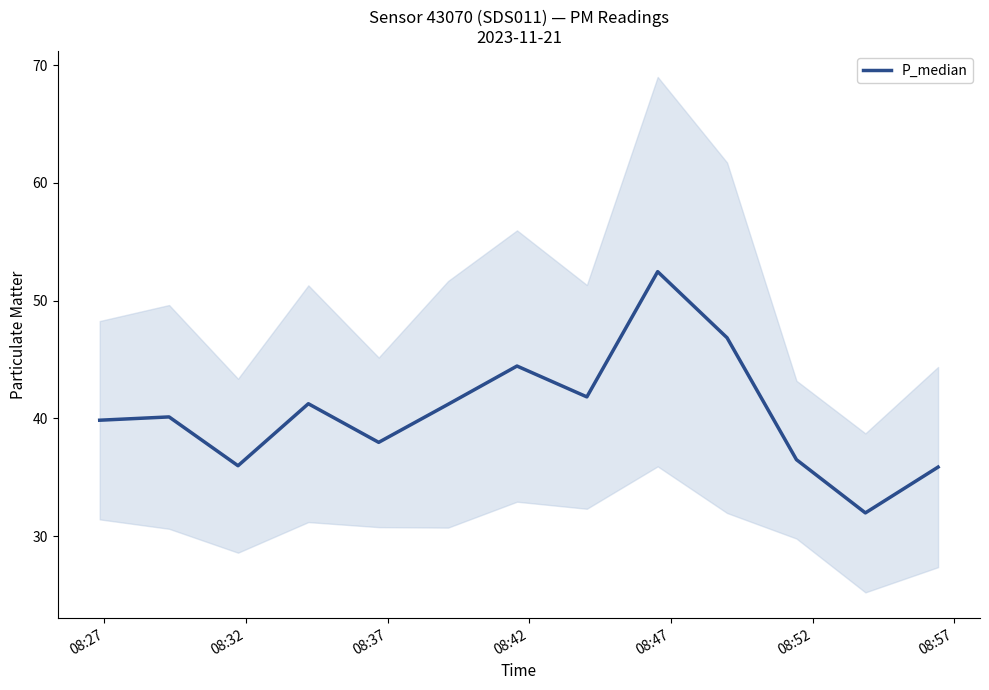

What is the minimum value for P_median?

32.0